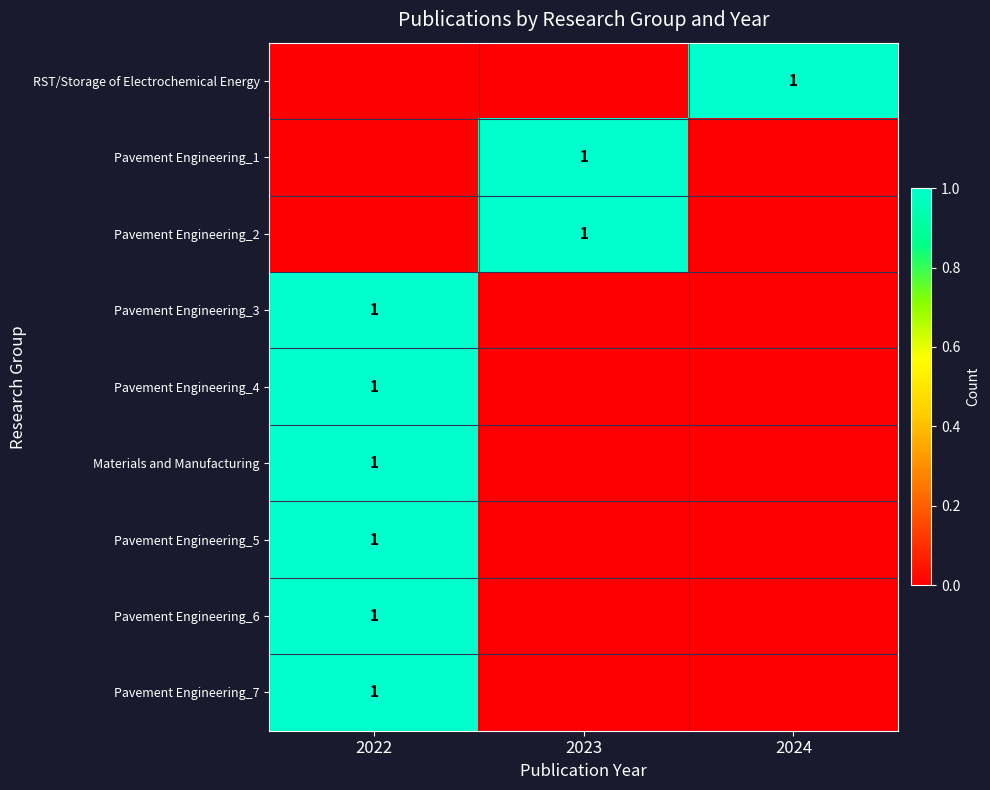

The value of Pavement Engineering_2 at 2023 is 1. True or false?

True